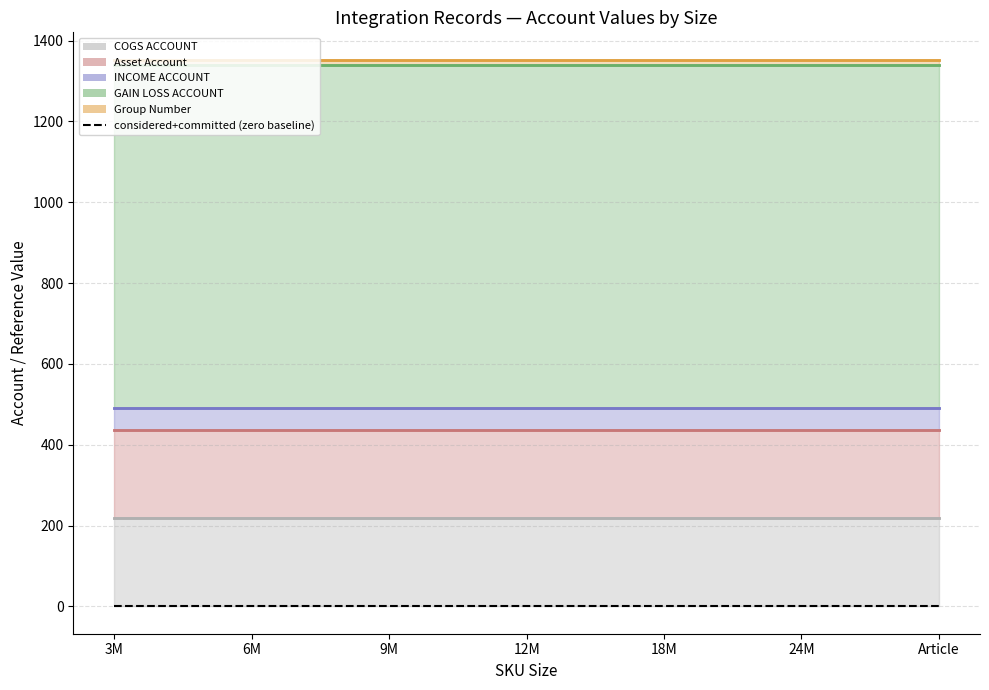

What is the label of the 4th point from the right?

12M